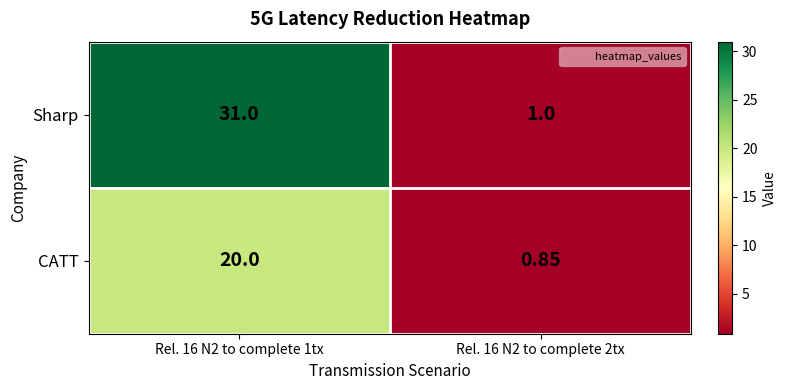

Between Rel. 16 N2 to complete 1tx and Rel. 16 N2 to complete 2tx, which series saw the biggest shift?

Sharp